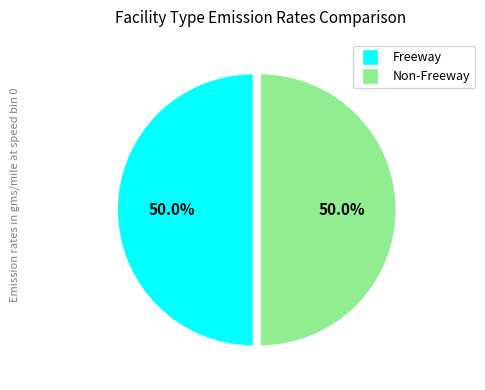

How much of the chart is everything except Freeway?

50.0%